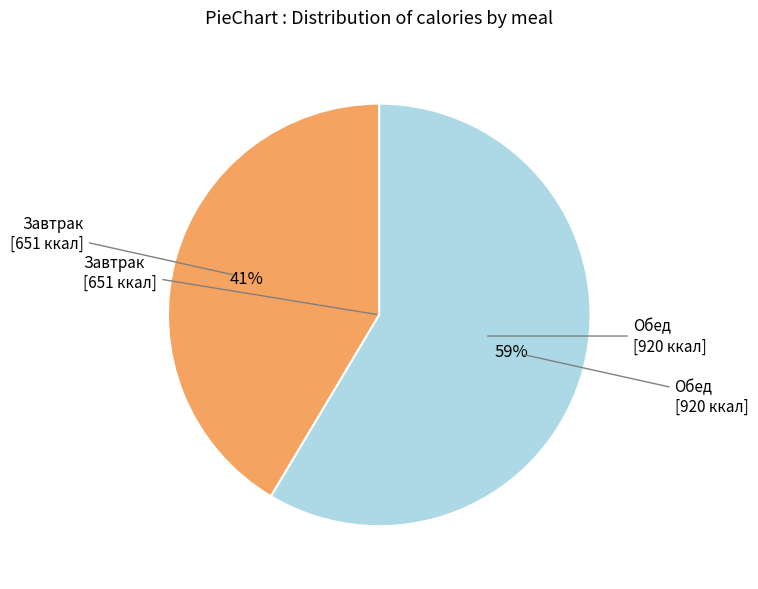

Does any single category account for the majority?

Yes